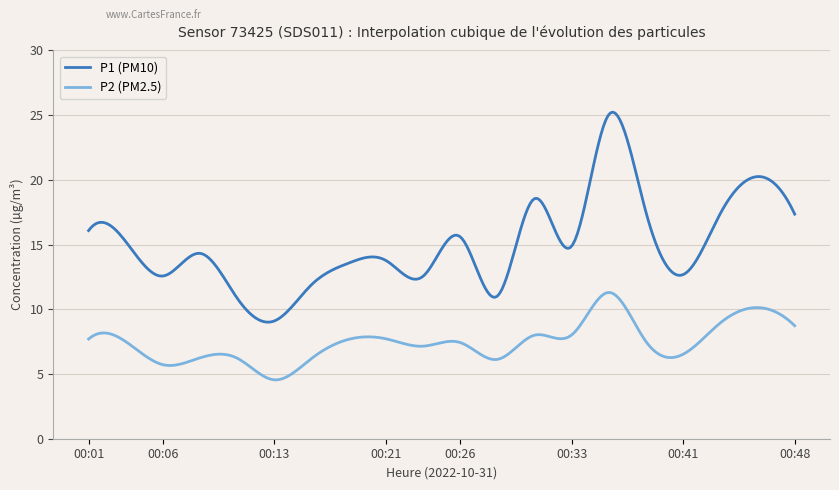

Which series has the widest spread of values?

P1 (PM10)